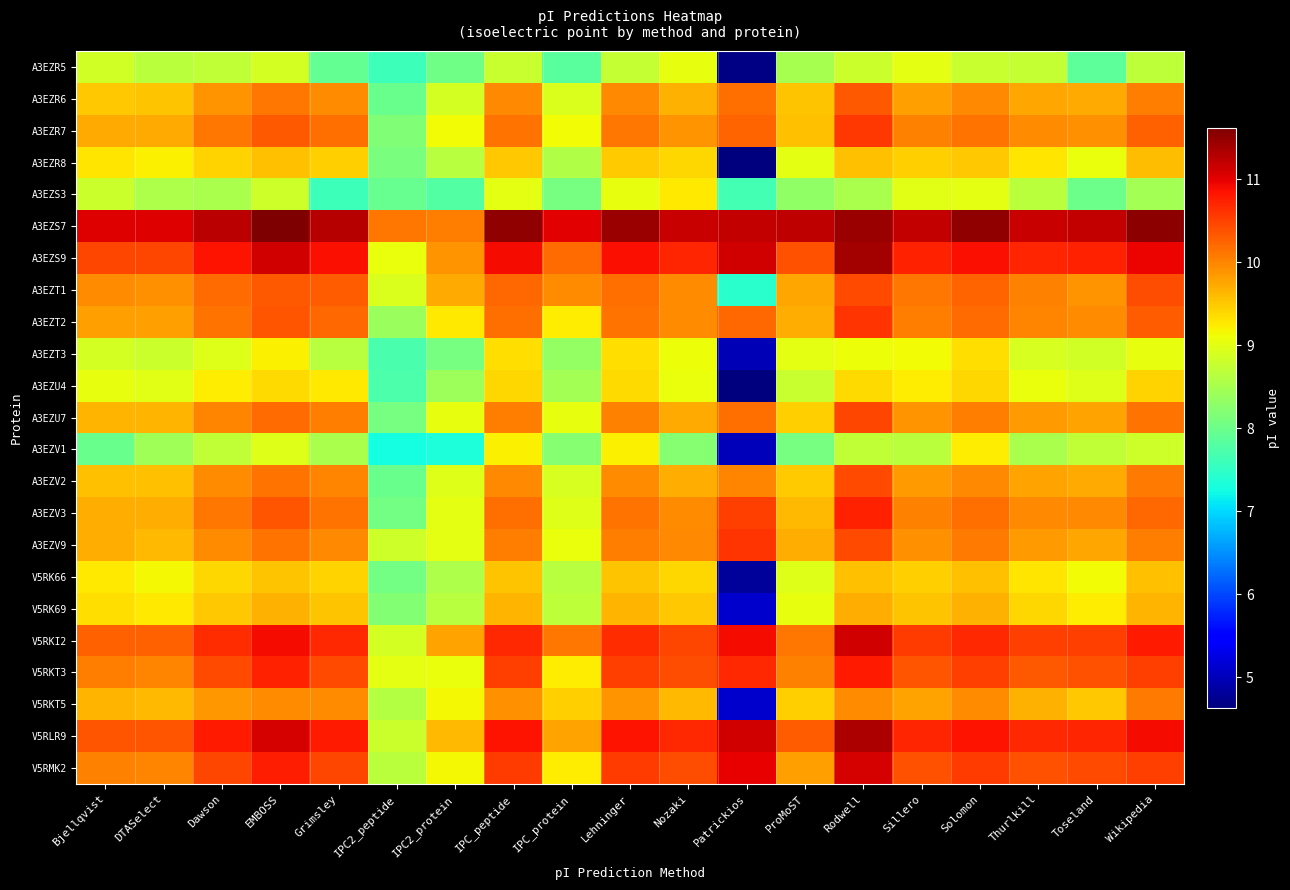

Reading right to left, extract all data points from this chart.

A3EZR5: Wikipedia=8.7	Toseland=7.9	Thurlkill=8.8	Solomon=8.8	Sillero=9.0	Rodwell=8.8	ProMoST=8.5	Patrickios=4.7	Nozaki=9.0	Lehninger=8.8	IPC_protein=7.8	IPC_peptide=8.8	IPC2_protein=8.0	IPC2_peptide=7.6	Grimsley=7.9	EMBOSS=8.9	Dawson=8.7	DTASelect=8.7	Bjellqvist=8.9
A3EZR6: Wikipedia=10.0	Toseland=9.7	Thurlkill=9.8	Solomon=10.0	Sillero=9.8	Rodwell=10.3	ProMoST=9.5	Patrickios=10.2	Nozaki=9.7	Lehninger=10.0	IPC_protein=8.9	IPC_peptide=10.0	IPC2_protein=8.9	IPC2_peptide=8.0	Grimsley=10.0	EMBOSS=10.1	Dawson=9.9	DTASelect=9.5	Bjellqvist=9.5
A3EZR7: Wikipedia=10.3	Toseland=9.9	Thurlkill=10.0	Solomon=10.1	Sillero=10.0	Rodwell=10.6	ProMoST=9.6	Patrickios=10.2	Nozaki=9.9	Lehninger=10.1	IPC_protein=9.1	IPC_peptide=10.1	IPC2_protein=9.1	IPC2_peptide=8.2	Grimsley=10.2	EMBOSS=10.3	Dawson=10.1	DTASelect=9.7	Bjellqvist=9.7
A3EZR8: Wikipedia=9.6	Toseland=9.1	Thurlkill=9.3	Solomon=9.5	Sillero=9.5	Rodwell=9.6	ProMoST=9.0	Patrickios=4.6	Nozaki=9.4	Lehninger=9.5	IPC_protein=8.6	IPC_peptide=9.5	IPC2_protein=8.6	IPC2_peptide=8.1	Grimsley=9.5	EMBOSS=9.6	Dawson=9.4	DTASelect=9.2	Bjellqvist=9.3
A3EZS3: Wikipedia=8.5	Toseland=8.0	Thurlkill=8.7	Solomon=9.0	Sillero=9.0	Rodwell=8.5	ProMoST=8.3	Patrickios=7.7	Nozaki=9.3	Lehninger=9.0	IPC_protein=8.1	IPC_peptide=9.0	IPC2_protein=7.8	IPC2_peptide=8.0	Grimsley=7.6	EMBOSS=8.8	Dawson=8.5	DTASelect=8.6	Bjellqvist=8.8
A3EZS7: Wikipedia=11.5	Toseland=11.2	Thurlkill=11.2	Solomon=11.5	Sillero=11.2	Rodwell=11.4	ProMoST=11.2	Patrickios=11.2	Nozaki=11.2	Lehninger=11.4	IPC_protein=11.0	IPC_peptide=11.5	IPC2_protein=10.0	IPC2_peptide=10.1	Grimsley=11.3	EMBOSS=11.6	Dawson=11.2	DTASelect=11.0	Bjellqvist=11.0
A3EZS9: Wikipedia=11.0	Toseland=10.7	Thurlkill=10.7	Solomon=10.9	Sillero=10.7	Rodwell=11.4	ProMoST=10.4	Patrickios=11.1	Nozaki=10.7	Lehninger=10.9	IPC_protein=10.2	IPC_peptide=10.9	IPC2_protein=9.9	IPC2_peptide=9.1	Grimsley=10.9	EMBOSS=11.1	Dawson=10.8	DTASelect=10.5	Bjellqvist=10.5
A3EZT1: Wikipedia=10.4	Toseland=9.9	Thurlkill=10.0	Solomon=10.2	Sillero=10.1	Rodwell=10.4	ProMoST=9.8	Patrickios=7.4	Nozaki=10.0	Lehninger=10.2	IPC_protein=9.9	IPC_peptide=10.2	IPC2_protein=9.7	IPC2_peptide=8.9	Grimsley=10.3	EMBOSS=10.3	Dawson=10.2	DTASelect=9.9	Bjellqvist=9.9
A3EZT2: Wikipedia=10.3	Toseland=9.9	Thurlkill=10.0	Solomon=10.2	Sillero=10.1	Rodwell=10.6	ProMoST=9.7	Patrickios=10.2	Nozaki=9.9	Lehninger=10.1	IPC_protein=9.2	IPC_peptide=10.2	IPC2_protein=9.3	IPC2_peptide=8.4	Grimsley=10.2	EMBOSS=10.3	Dawson=10.1	DTASelect=9.8	Bjellqvist=9.8
A3EZT3: Wikipedia=9.0	Toseland=8.8	Thurlkill=8.9	Solomon=9.4	Sillero=9.1	Rodwell=9.1	ProMoST=9.0	Patrickios=5.0	Nozaki=9.1	Lehninger=9.4	IPC_protein=8.3	IPC_peptide=9.4	IPC2_protein=8.1	IPC2_peptide=7.7	Grimsley=8.6	EMBOSS=9.2	Dawson=9.0	DTASelect=8.8	Bjellqvist=8.9
A3EZU4: Wikipedia=9.4	Toseland=9.0	Thurlkill=9.1	Solomon=9.4	Sillero=9.2	Rodwell=9.4	ProMoST=8.8	Patrickios=4.6	Nozaki=9.1	Lehninger=9.4	IPC_protein=8.5	IPC_peptide=9.4	IPC2_protein=8.4	IPC2_peptide=7.7	Grimsley=9.3	EMBOSS=9.4	Dawson=9.2	DTASelect=9.0	Bjellqvist=9.0
A3EZU7: Wikipedia=10.1	Toseland=9.8	Thurlkill=9.8	Solomon=10.0	Sillero=9.9	Rodwell=10.5	ProMoST=9.4	Patrickios=10.2	Nozaki=9.7	Lehninger=10.0	IPC_protein=9.0	IPC_peptide=10.0	IPC2_protein=9.0	IPC2_peptide=8.1	Grimsley=10.1	EMBOSS=10.2	Dawson=10.0	DTASelect=9.6	Bjellqvist=9.6
A3EZV1: Wikipedia=8.8	Toseland=8.7	Thurlkill=8.5	Solomon=9.2	Sillero=8.7	Rodwell=8.7	ProMoST=8.1	Patrickios=5.0	Nozaki=8.2	Lehninger=9.2	IPC_protein=8.2	IPC_peptide=9.2	IPC2_protein=7.3	IPC2_peptide=7.3	Grimsley=8.5	EMBOSS=9.0	Dawson=8.7	DTASelect=8.4	Bjellqvist=8.0
A3EZV2: Wikipedia=10.1	Toseland=9.7	Thurlkill=9.8	Solomon=10.0	Sillero=9.8	Rodwell=10.4	ProMoST=9.5	Patrickios=10.0	Nozaki=9.7	Lehninger=10.0	IPC_protein=8.9	IPC_peptide=10.0	IPC2_protein=9.0	IPC2_peptide=8.0	Grimsley=10.0	EMBOSS=10.1	Dawson=9.9	DTASelect=9.6	Bjellqvist=9.6
A3EZV3: Wikipedia=10.2	Toseland=10.0	Thurlkill=10.0	Solomon=10.2	Sillero=10.0	Rodwell=10.7	ProMoST=9.6	Patrickios=10.5	Nozaki=9.9	Lehninger=10.1	IPC_protein=9.0	IPC_peptide=10.2	IPC2_protein=9.0	IPC2_peptide=8.1	Grimsley=10.1	EMBOSS=10.4	Dawson=10.1	DTASelect=9.7	Bjellqvist=9.7
A3EZV9: Wikipedia=10.1	Toseland=9.8	Thurlkill=9.8	Solomon=10.1	Sillero=9.9	Rodwell=10.4	ProMoST=9.7	Patrickios=10.6	Nozaki=10.0	Lehninger=10.1	IPC_protein=9.1	IPC_peptide=10.1	IPC2_protein=9.0	IPC2_peptide=8.8	Grimsley=10.0	EMBOSS=10.1	Dawson=9.9	DTASelect=9.6	Bjellqvist=9.7
V5RK66: Wikipedia=9.6	Toseland=9.1	Thurlkill=9.3	Solomon=9.6	Sillero=9.4	Rodwell=9.6	ProMoST=9.0	Patrickios=4.8	Nozaki=9.4	Lehninger=9.5	IPC_protein=8.6	IPC_peptide=9.5	IPC2_protein=8.6	IPC2_peptide=8.1	Grimsley=9.4	EMBOSS=9.5	Dawson=9.4	DTASelect=9.2	Bjellqvist=9.3
V5RK69: Wikipedia=9.6	Toseland=9.2	Thurlkill=9.4	Solomon=9.7	Sillero=9.5	Rodwell=9.7	ProMoST=9.0	Patrickios=5.1	Nozaki=9.5	Lehninger=9.6	IPC_protein=8.7	IPC_peptide=9.6	IPC2_protein=8.6	IPC2_peptide=8.2	Grimsley=9.5	EMBOSS=9.7	Dawson=9.5	DTASelect=9.3	Bjellqvist=9.3
V5RKI2: Wikipedia=10.8	Toseland=10.5	Thurlkill=10.5	Solomon=10.7	Sillero=10.5	Rodwell=11.1	ProMoST=10.1	Patrickios=10.9	Nozaki=10.5	Lehninger=10.7	IPC_protein=10.1	IPC_peptide=10.7	IPC2_protein=9.8	IPC2_peptide=8.9	Grimsley=10.7	EMBOSS=10.9	Dawson=10.6	DTASelect=10.3	Bjellqvist=10.3
V5RKT3: Wikipedia=10.5	Toseland=10.4	Thurlkill=10.3	Solomon=10.5	Sillero=10.4	Rodwell=10.8	ProMoST=10.0	Patrickios=10.7	Nozaki=10.4	Lehninger=10.5	IPC_protein=9.2	IPC_peptide=10.5	IPC2_protein=9.1	IPC2_peptide=9.0	Grimsley=10.4	EMBOSS=10.7	Dawson=10.4	DTASelect=10.0	Bjellqvist=10.0
V5RKT5: Wikipedia=10.1	Toseland=9.5	Thurlkill=9.7	Solomon=9.9	Sillero=9.8	Rodwell=9.9	ProMoST=9.4	Patrickios=5.1	Nozaki=9.6	Lehninger=9.9	IPC_protein=9.4	IPC_peptide=9.9	IPC2_protein=9.2	IPC2_peptide=8.6	Grimsley=10.0	EMBOSS=10.0	Dawson=9.9	DTASelect=9.6	Bjellqvist=9.6
V5RLR9: Wikipedia=10.9	Toseland=10.7	Thurlkill=10.7	Solomon=10.8	Sillero=10.7	Rodwell=11.3	ProMoST=10.3	Patrickios=11.1	Nozaki=10.7	Lehninger=10.8	IPC_protein=9.8	IPC_peptide=10.8	IPC2_protein=9.6	IPC2_peptide=8.8	Grimsley=10.8	EMBOSS=11.1	Dawson=10.8	DTASelect=10.4	Bjellqvist=10.4
V5RMK2: Wikipedia=10.5	Toseland=10.4	Thurlkill=10.4	Solomon=10.5	Sillero=10.4	Rodwell=11.1	ProMoST=9.8	Patrickios=11.0	Nozaki=10.4	Lehninger=10.5	IPC_protein=9.2	IPC_peptide=10.5	IPC2_protein=9.2	IPC2_peptide=8.7	Grimsley=10.5	EMBOSS=10.8	Dawson=10.5	DTASelect=10.0	Bjellqvist=10.0